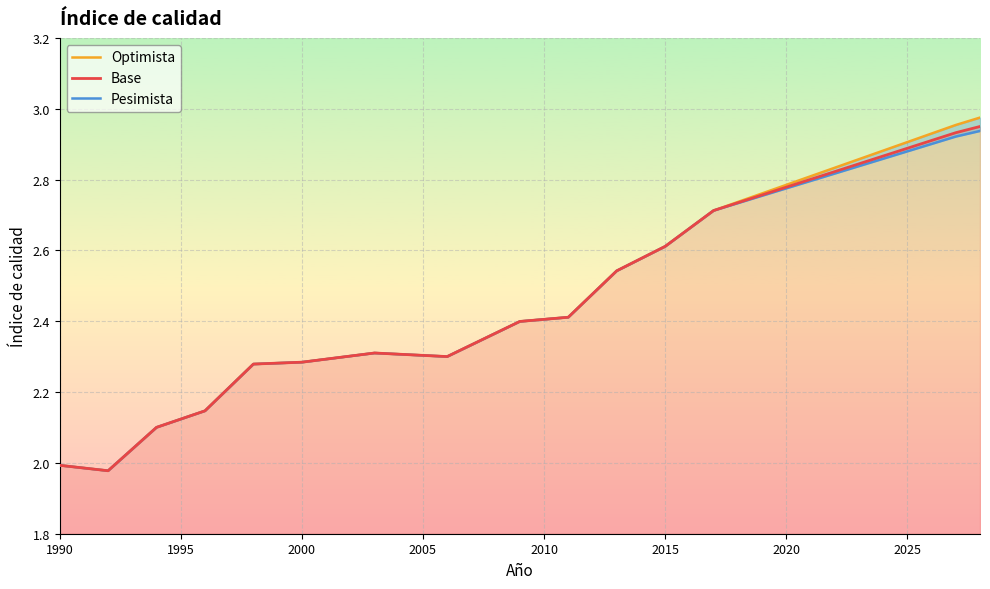

What is the minimum value for Optimista?

2.0